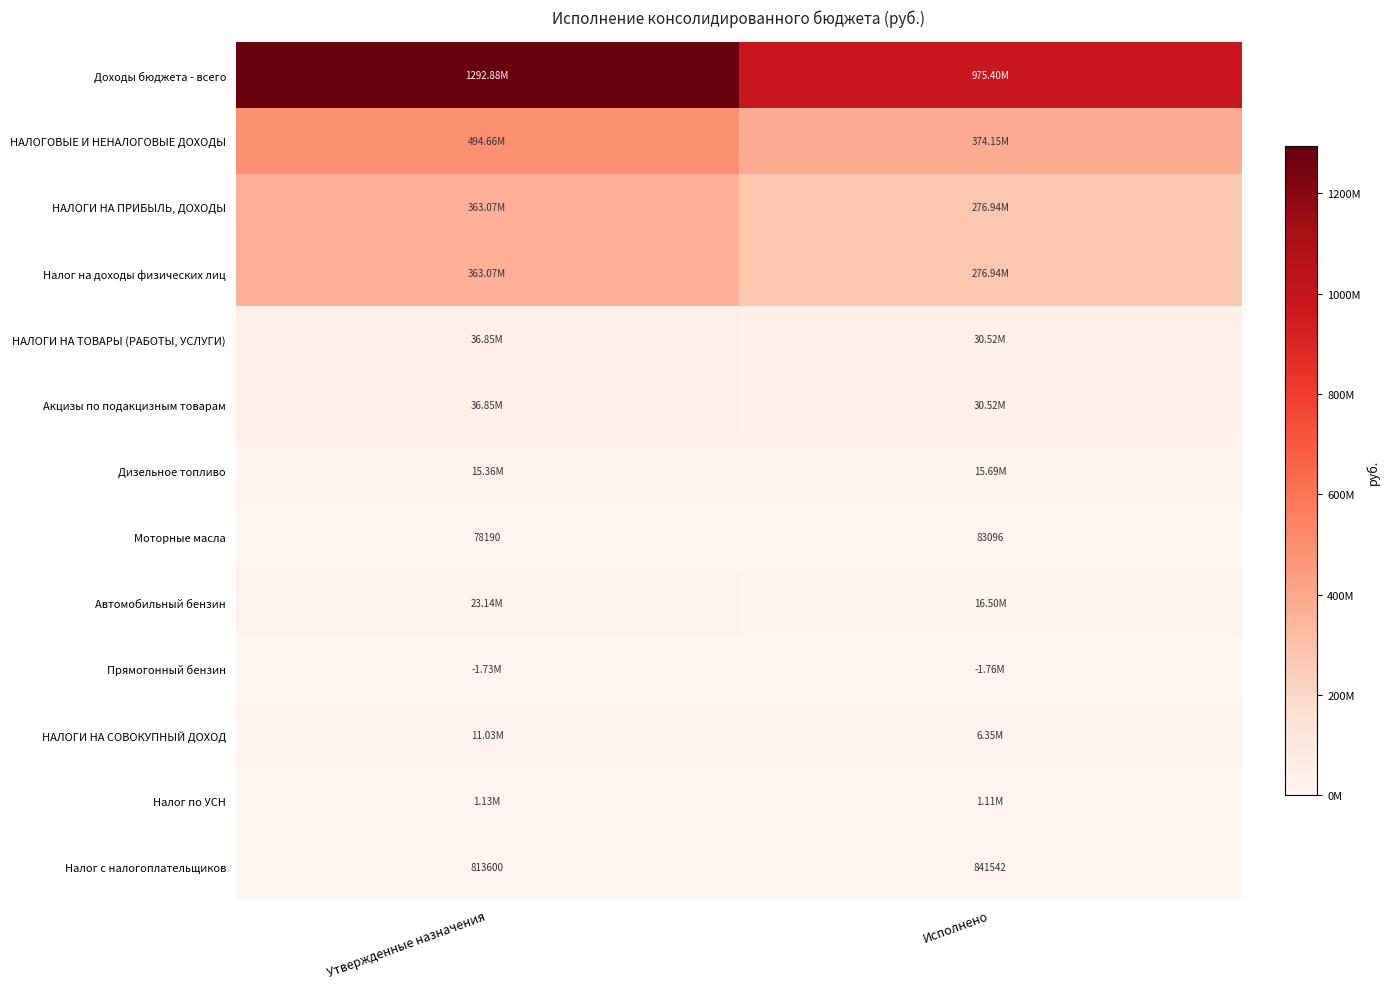

Is it true that Моторные масла equals 145986.2 at Исполнено?

False